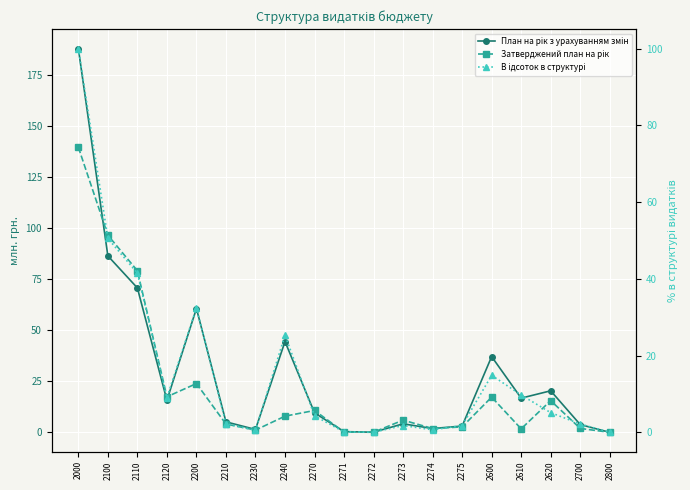

What is the difference between the maximum and minimum values in the План на рік з урахуванням змін series?

188.2